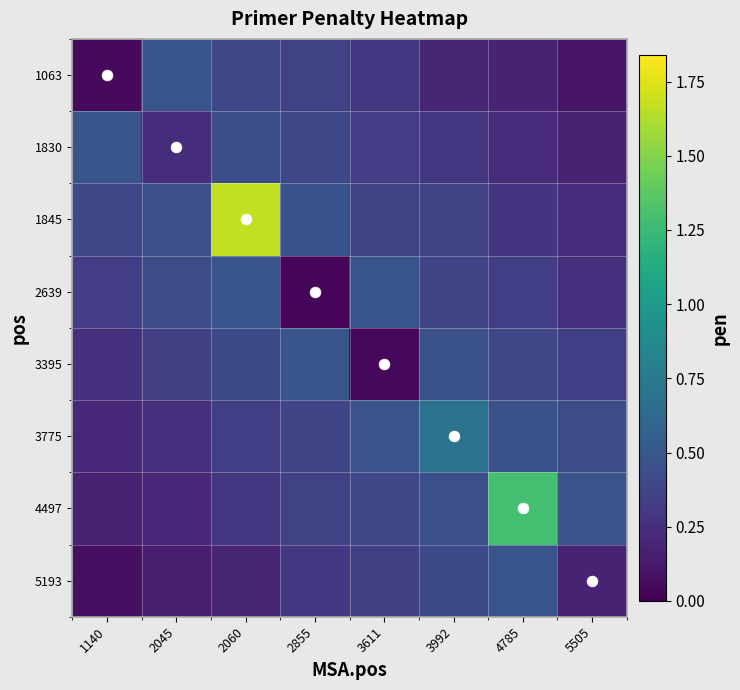

Which series changed the most between 2855 and 4785?

4497